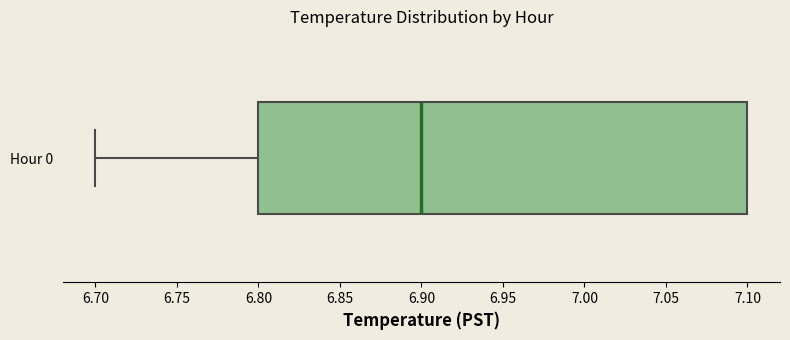

Read this box plot against the x-axis: the position of the median line, the range covered by the box, and the ends of both whiskers. The values are not printed on the chart, so give them approximately, as read against the axis.

median 6.9, box 6.8 to 7.1, whiskers 6.7 to 7.1